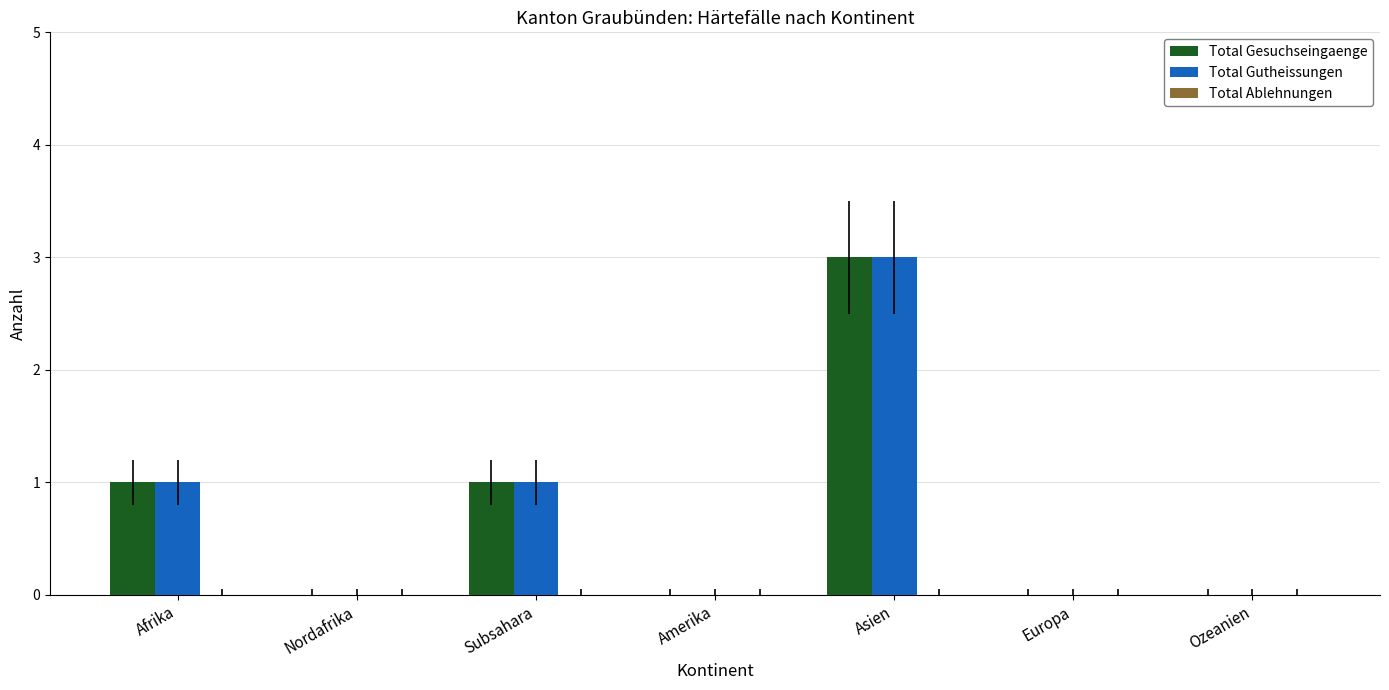

How many data points does each series have?

7